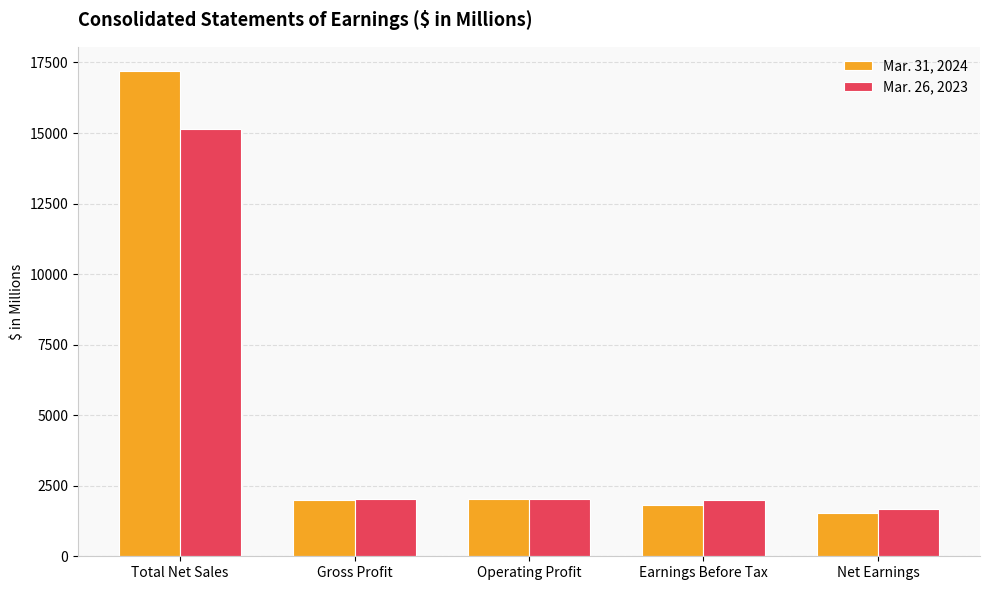

What is the lowest value of the Mar. 31, 2024 series?

1545